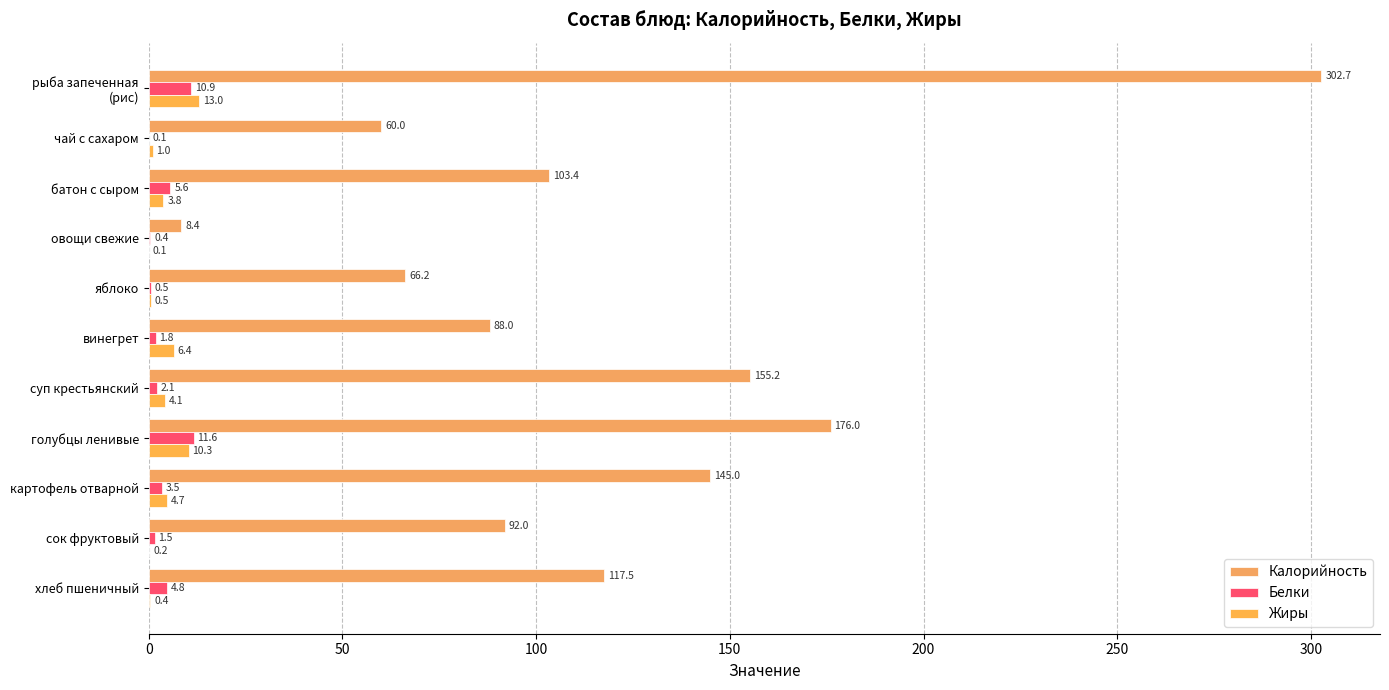

What is the difference between the second highest and second lowest values in the Калорийность series?

116.0